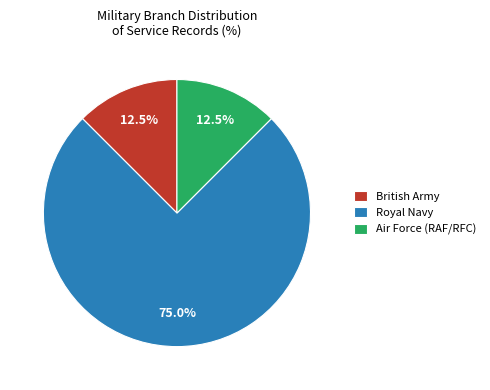

Does any single category account for the majority?

Yes